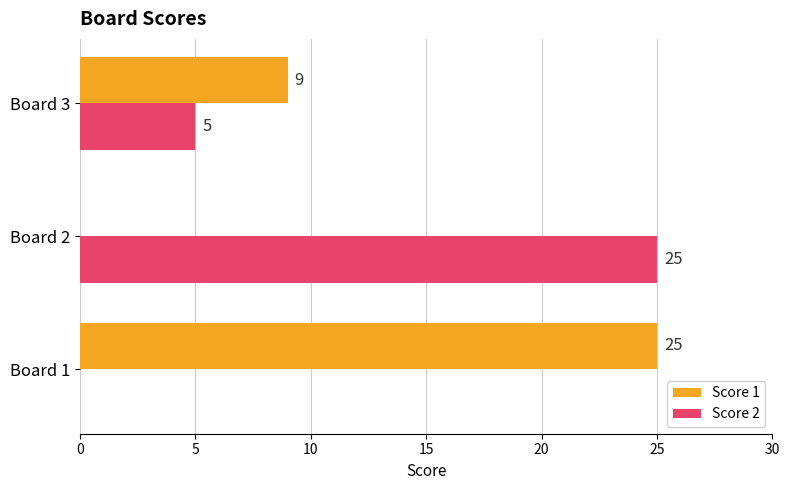

Where is Score 1 nearest to the value 12?

Board 3